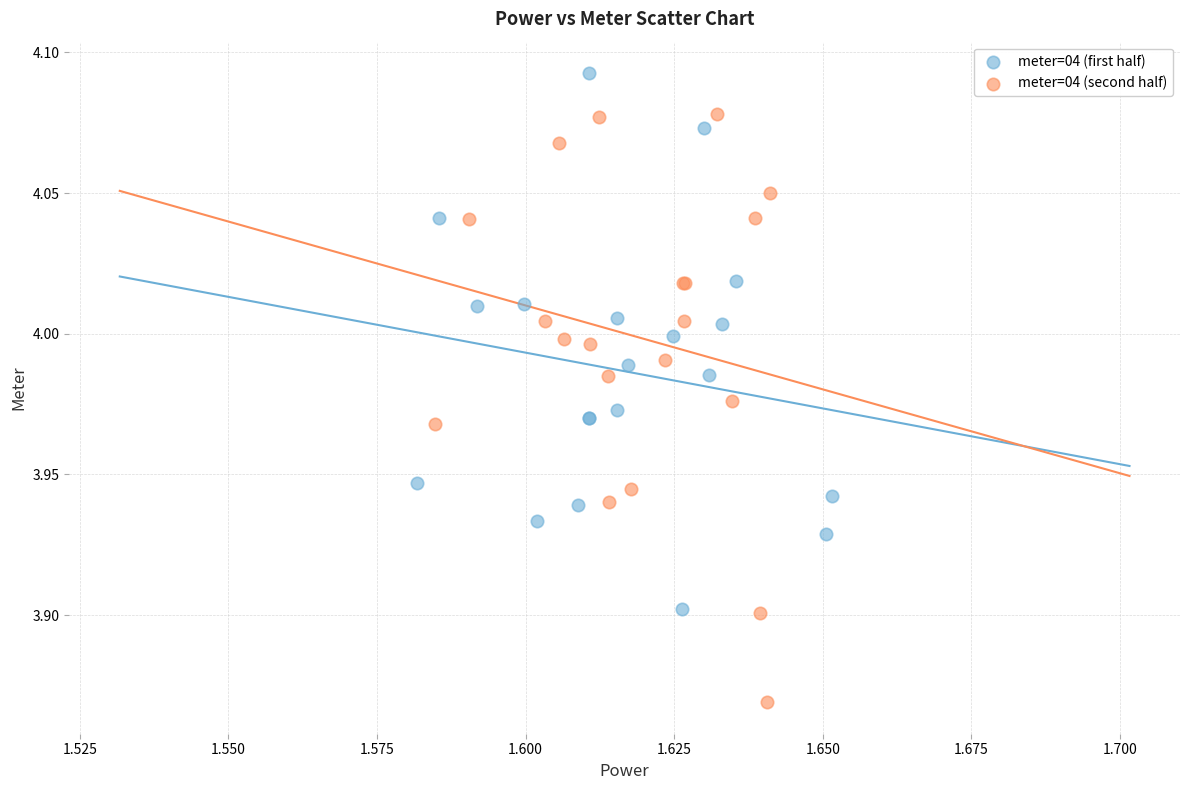

Which series has the largest Y range (max minus min)?

meter=04 (second half)